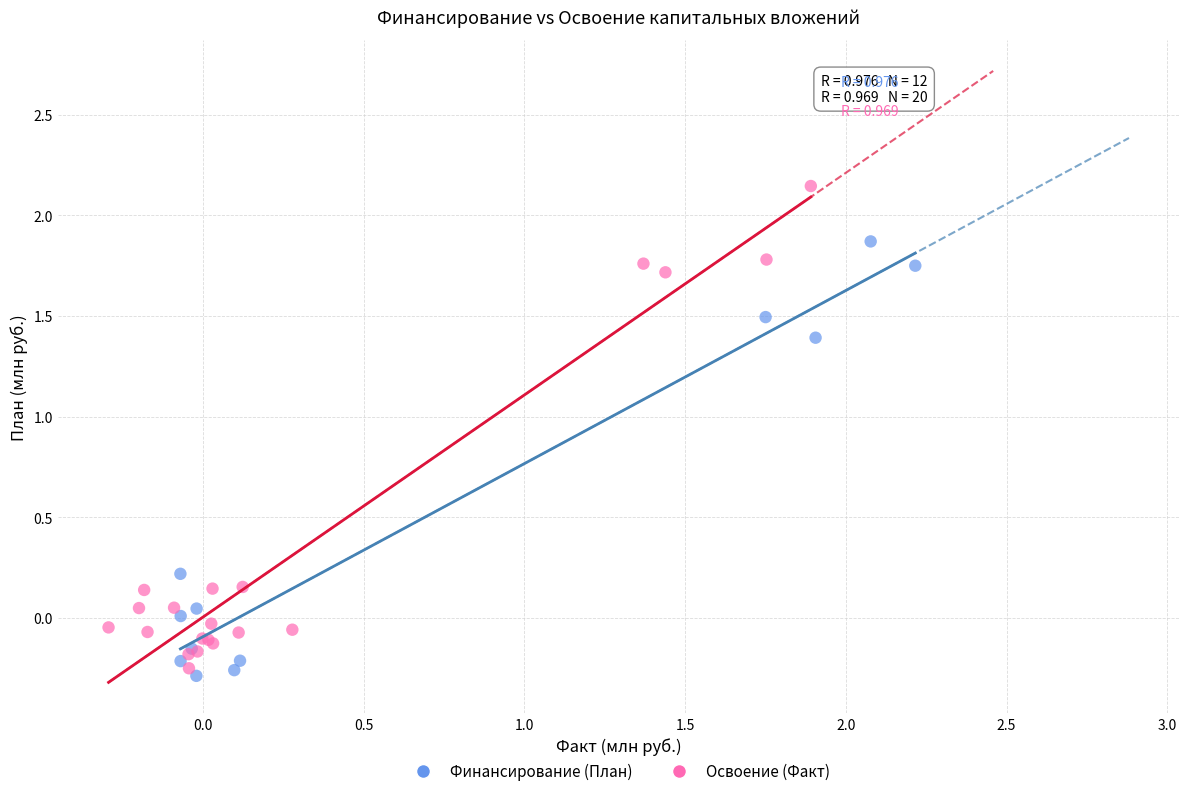

Which series has the largest Y range (max minus min)?

Освоение (Факт)